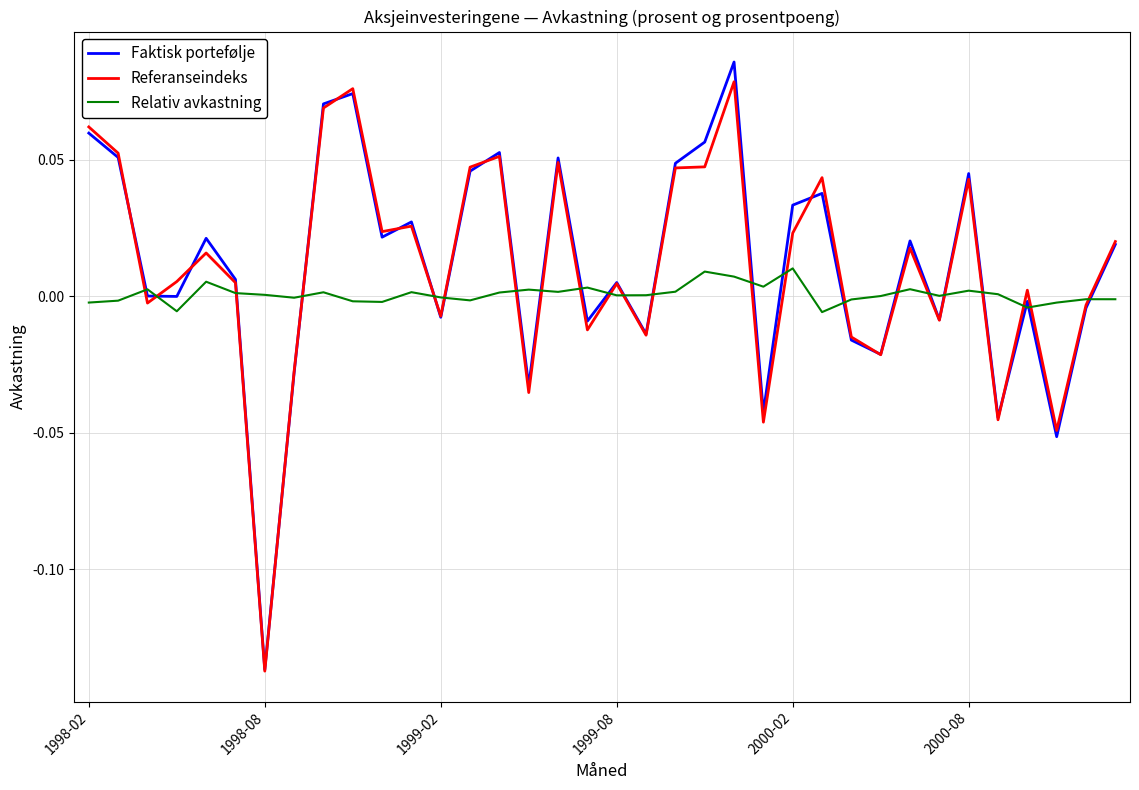

Which series has the widest spread of values?

Faktisk portefølje